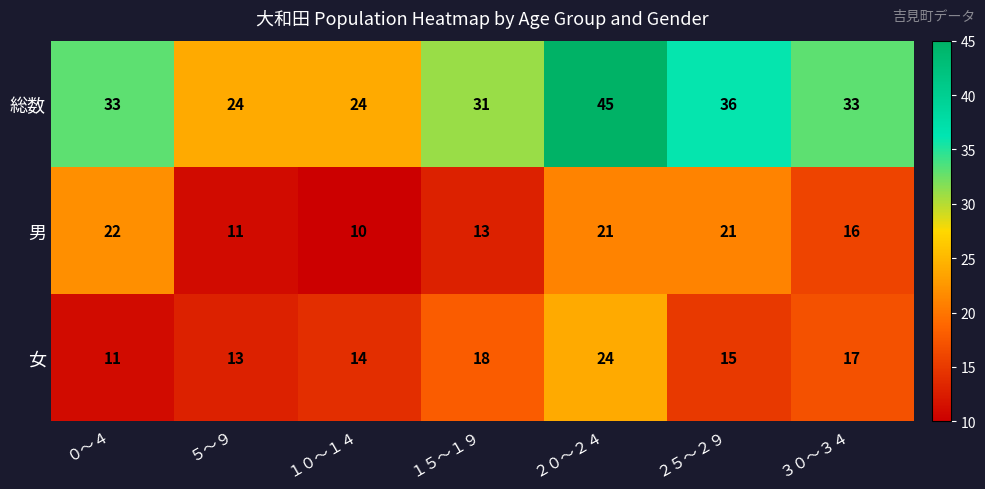

At which category does the chart reach its minimum across all series?

１０～１４